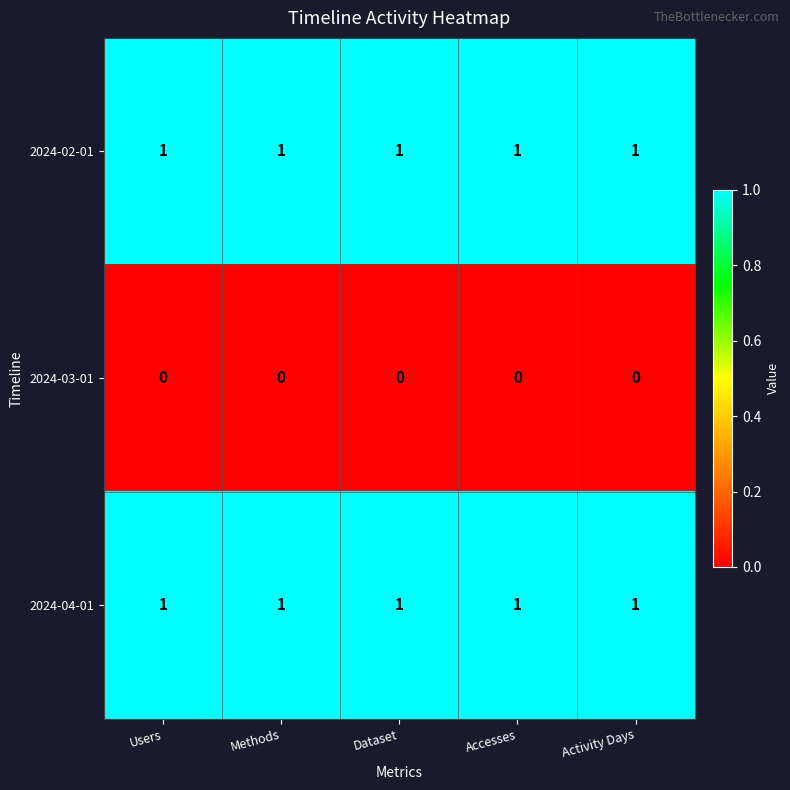

How many series are shown in this chart?

3